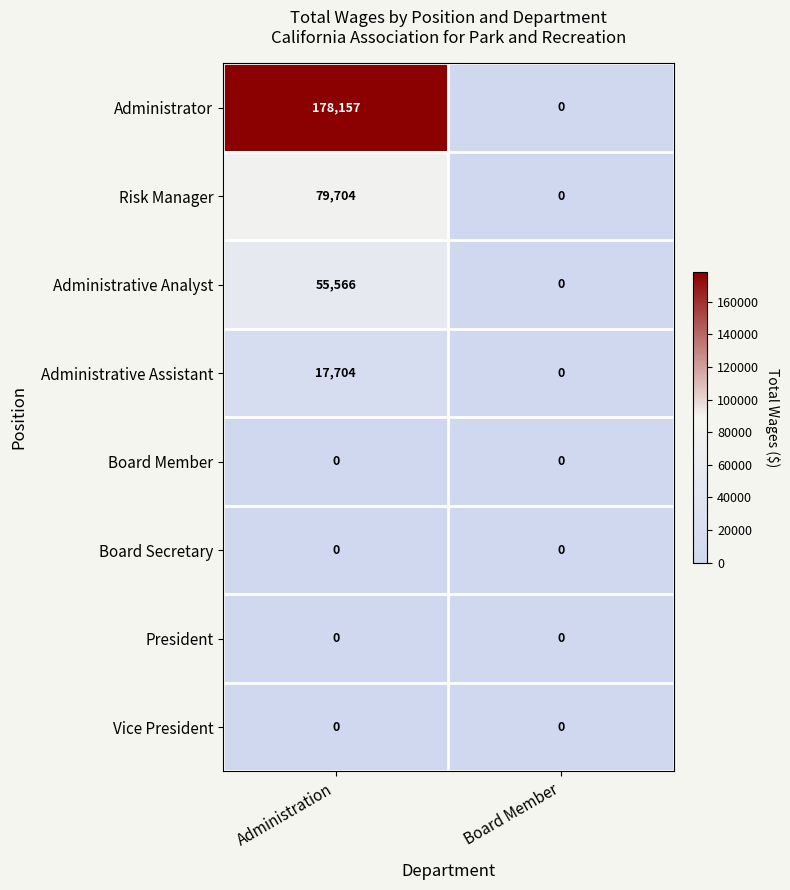

List the labels in order of Risk Manager value, largest first.

Administration, Board Member